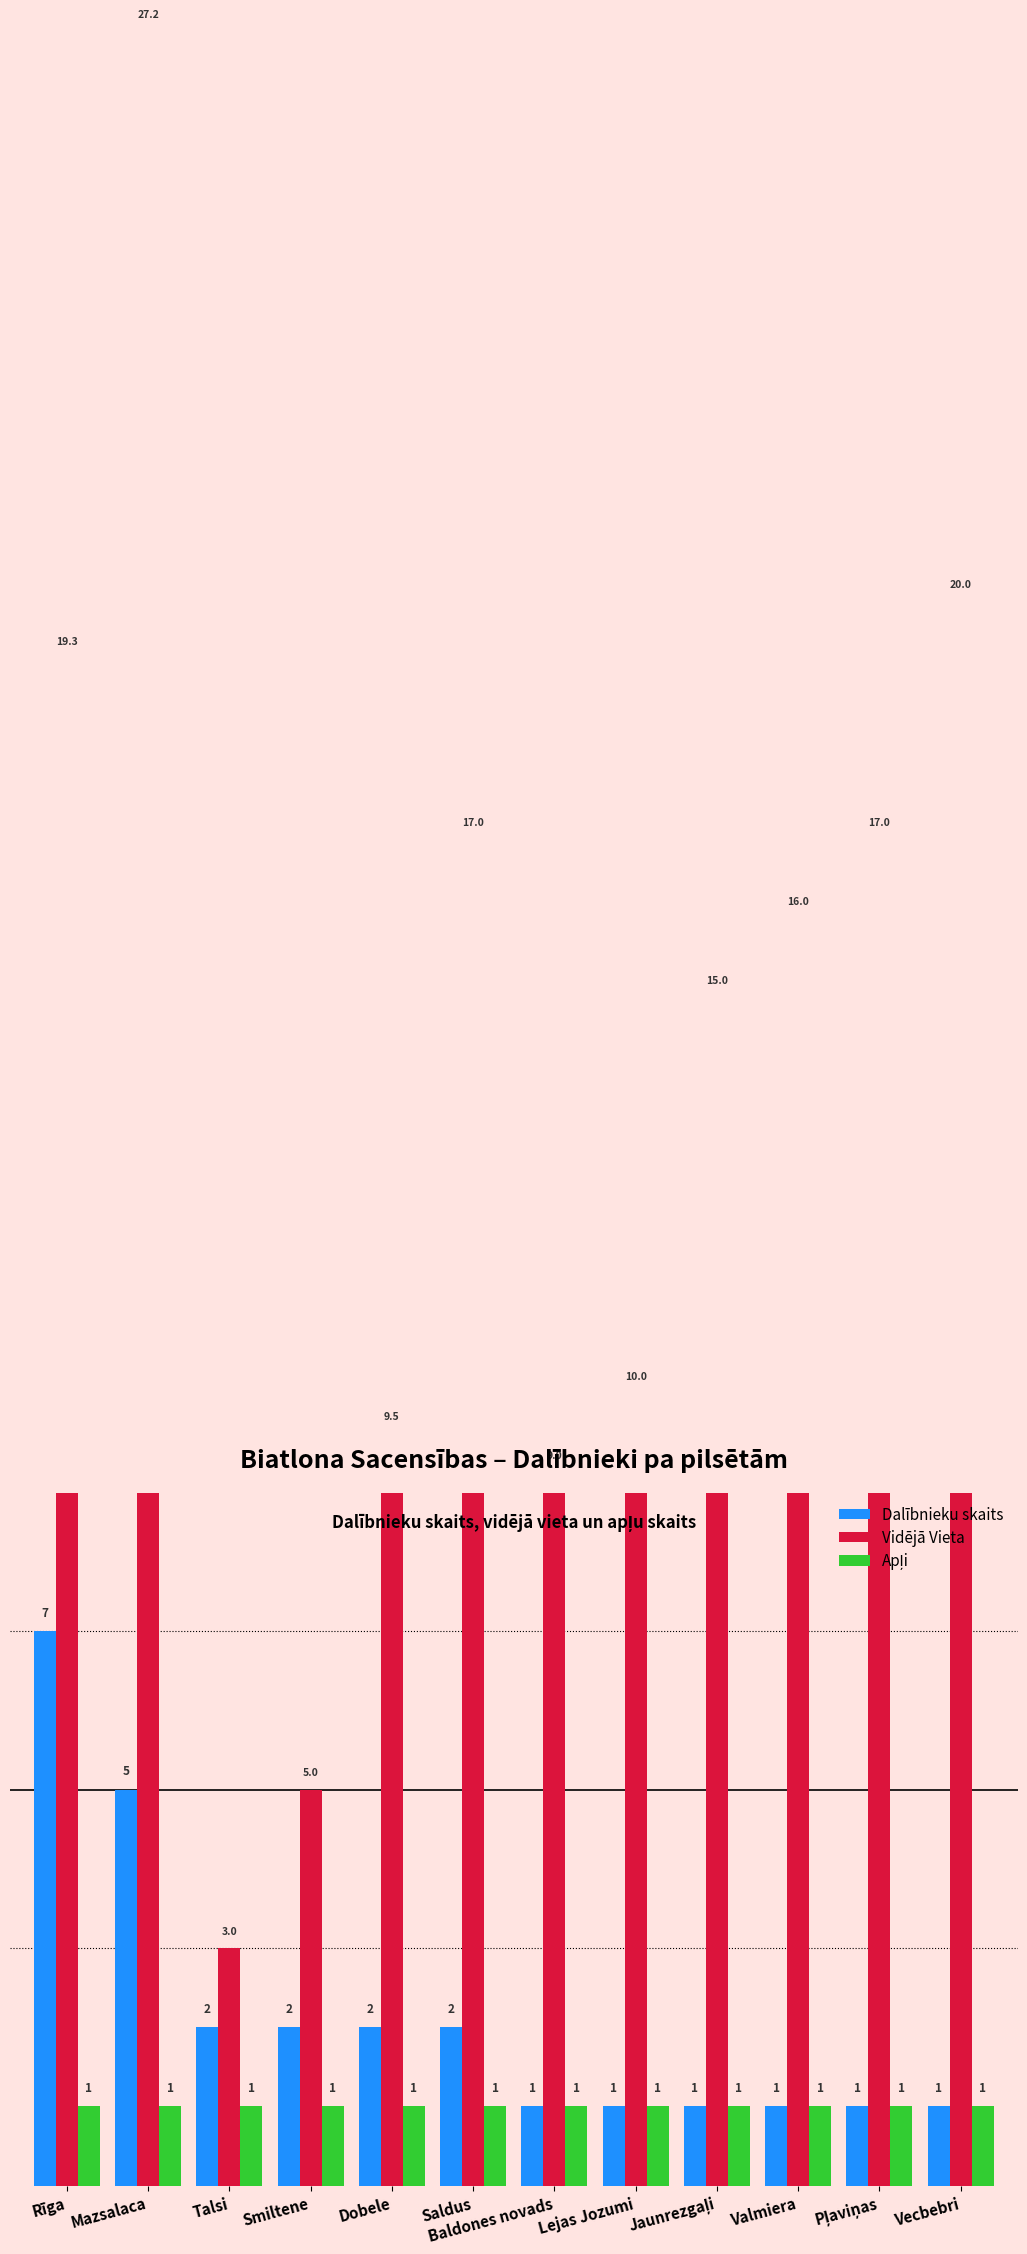

How many values in the Dalībnieku skaits series exceed 2?

2